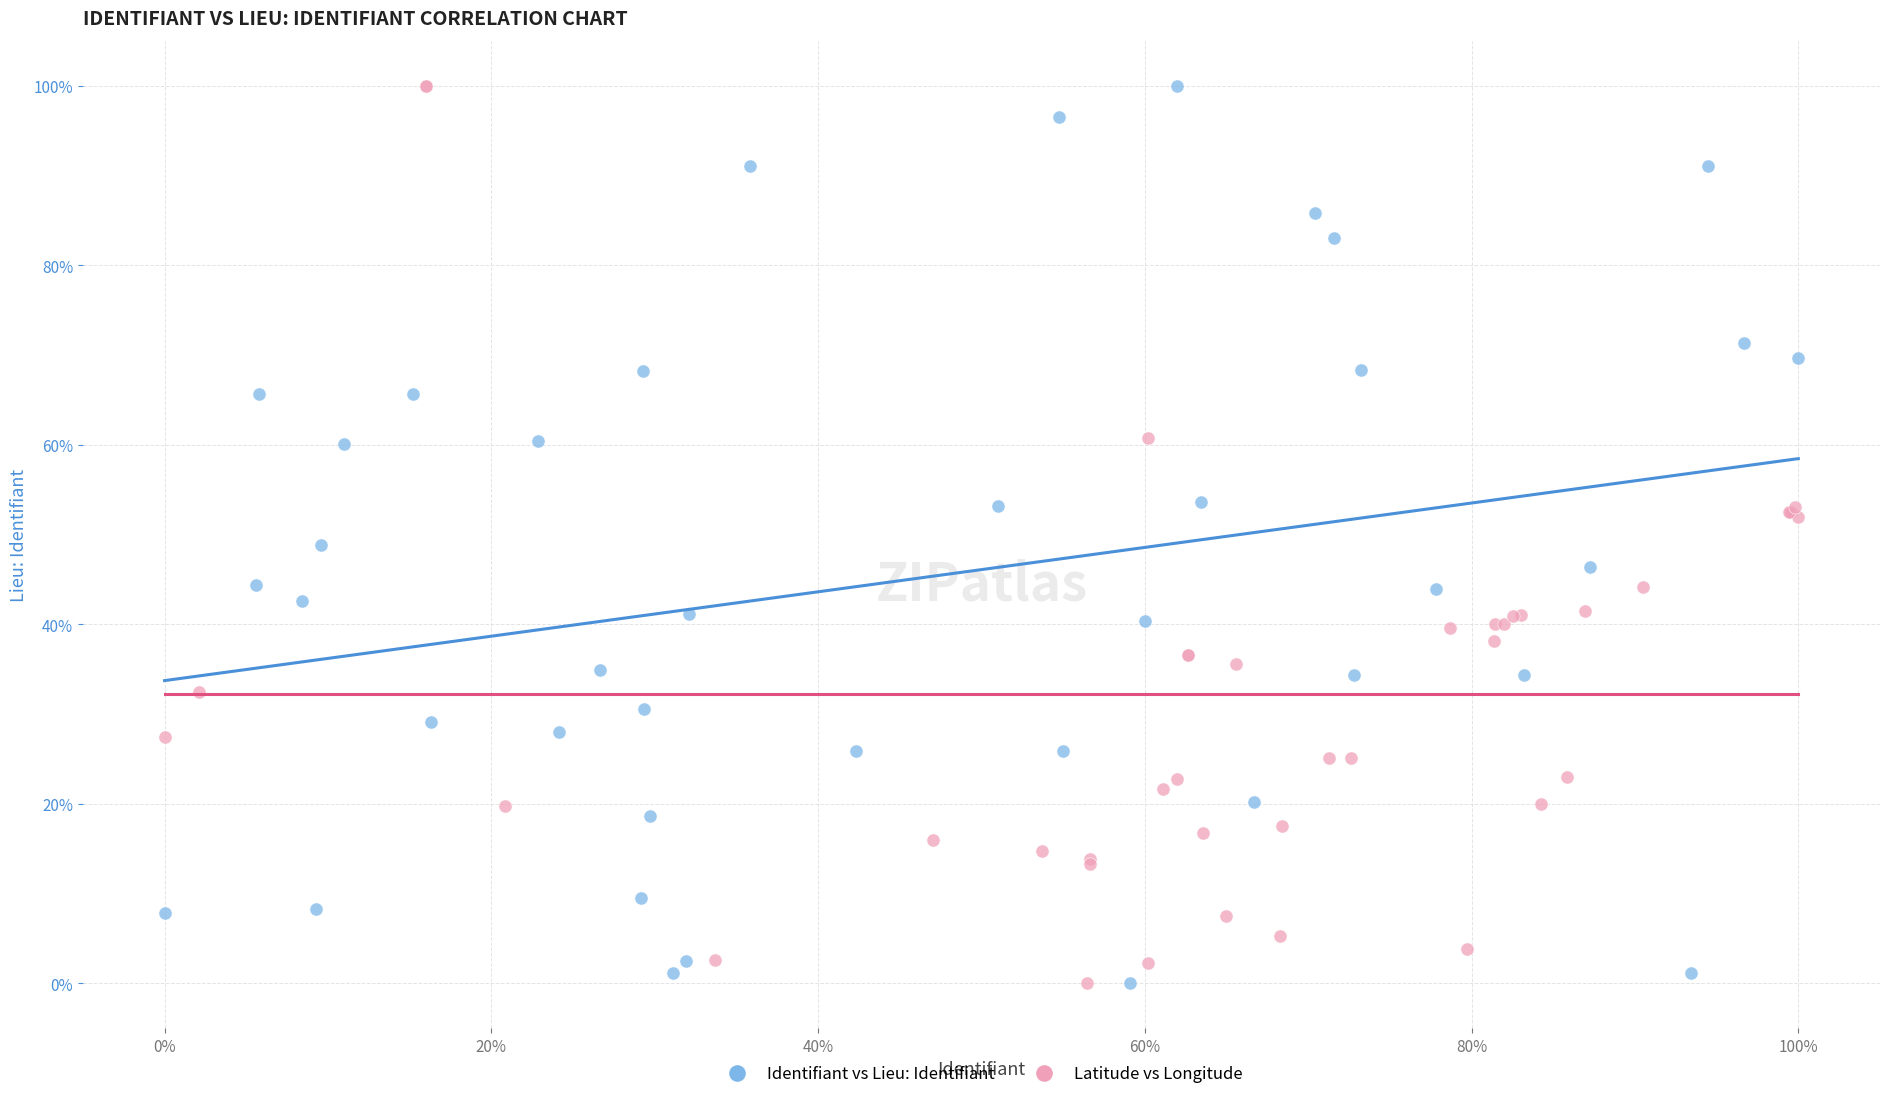

What are all the series names shown in the legend?

Identifiant vs Lieu: Identifiant, Latitude vs Longitude